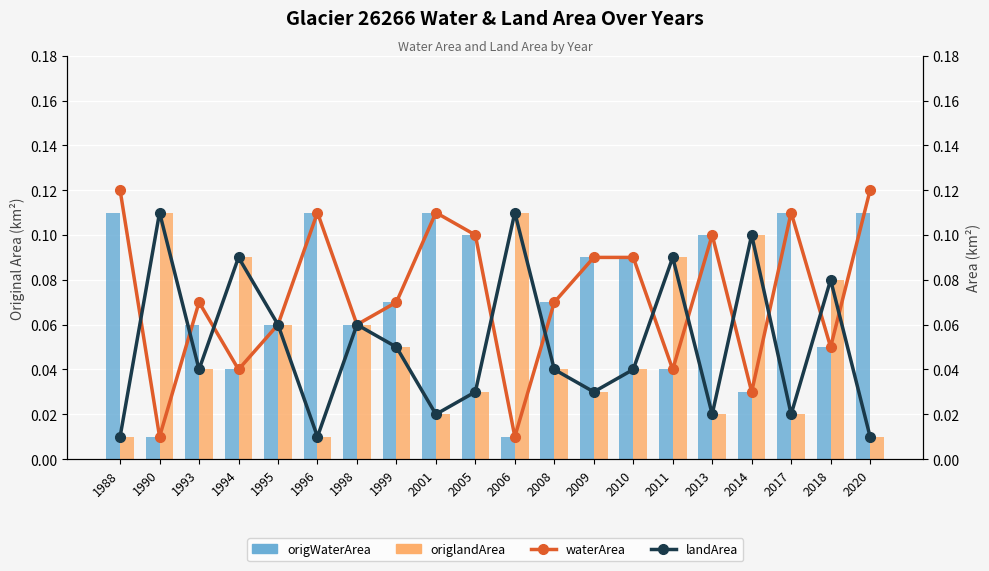

Reading left to right, extract all data points from this chart.

origWaterArea: 0.1	0.0	0.1	0.0	0.1	0.1	0.1	0.1	0.1	0.1	0.0	0.1	0.1	0.1	0.0	0.1	0.0	0.1	0.1	0.1
origlandArea: 0.0	0.1	0.0	0.1	0.1	0.0	0.1	0.1	0.0	0.0	0.1	0.0	0.0	0.0	0.1	0.0	0.1	0.0	0.1	0.0
waterArea: 0.1	0.0	0.1	0.0	0.1	0.1	0.1	0.1	0.1	0.1	0.0	0.1	0.1	0.1	0.0	0.1	0.0	0.1	0.1	0.1
landArea: 0.0	0.1	0.0	0.1	0.1	0.0	0.1	0.1	0.0	0.0	0.1	0.0	0.0	0.0	0.1	0.0	0.1	0.0	0.1	0.0